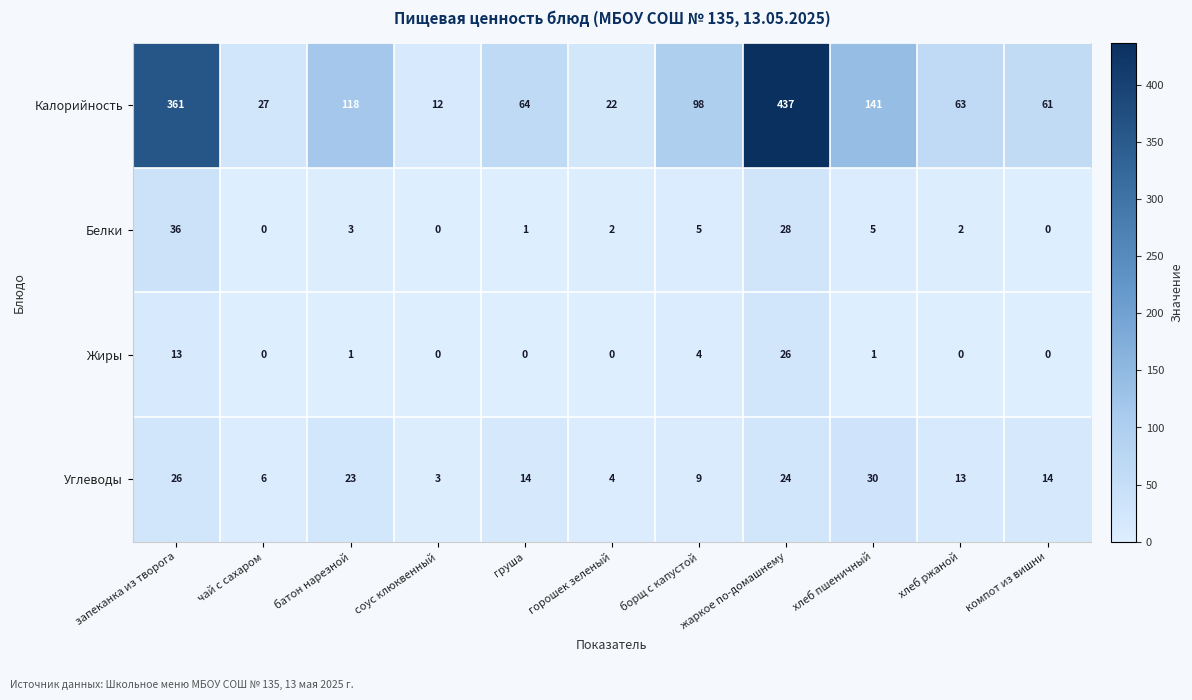

What is the difference between the maximum and minimum values in the Углеводы series?

27